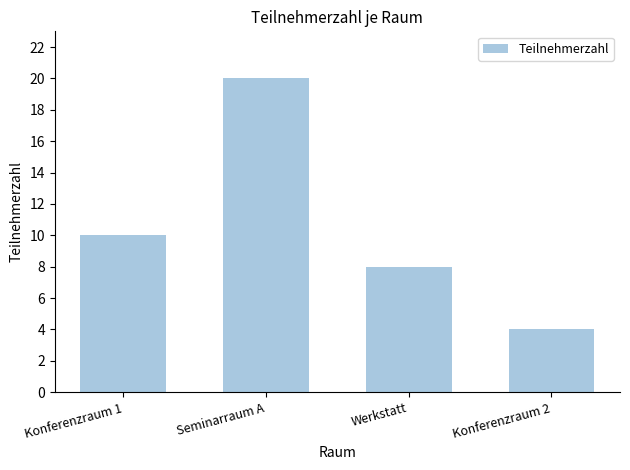

Count the number of data series in this chart.

1